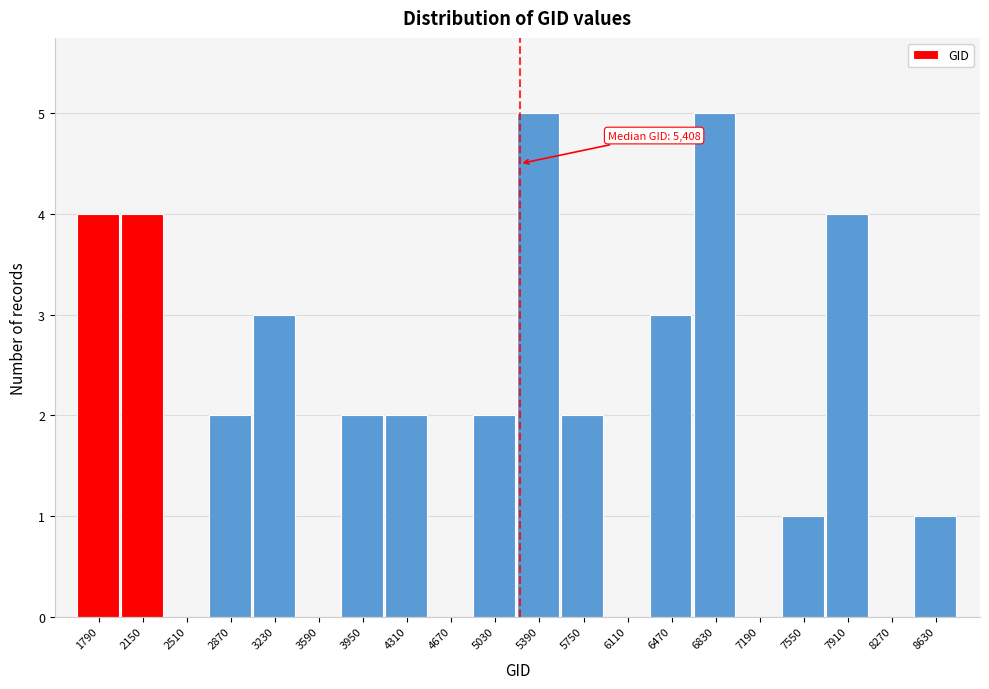

Reading left to right, transcribe all the data shown in this chart.

1790=4	2150=4	2510=0	2870=2	3230=3	3590=0	3950=2	4310=2	4670=0	5030=2	5390=5	5750=2	6110=0	6470=3	6830=5	7190=0	7550=1	7910=4	8270=0	8630=1